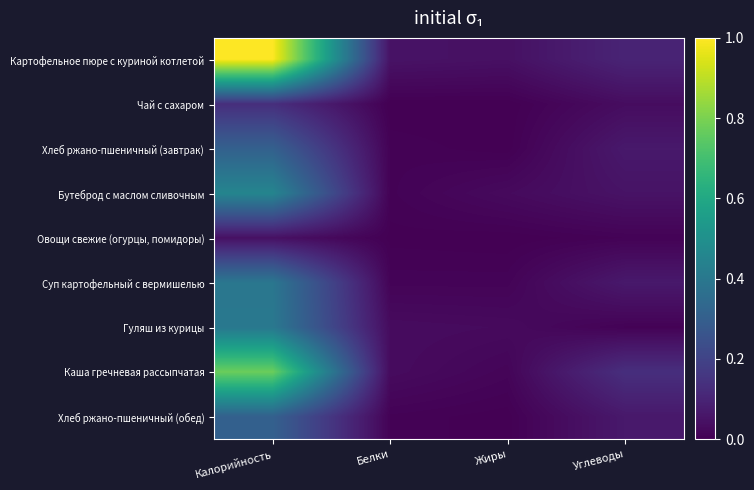

Reading right to left, what are all the values shown in this chart?

Картофельное пюре с куриной котлетой: Углеводы=0.1	Жиры=0.0	Белки=0.1	Калорийность=1.0
Чай с сахаром: Углеводы=0.0	Жиры=0.0	Белки=0.0	Калорийность=0.1
Хлеб ржано-пшеничный (завтрак): Углеводы=0.1	Жиры=0.0	Белки=0.0	Калорийность=0.3
Бутеброд с маслом сливочным: Углеводы=0.1	Жиры=0.0	Белки=0.0	Калорийность=0.5
Овощи свежие (огурцы, помидоры): Углеводы=0.0	Жиры=0.0	Белки=0.0	Калорийность=0.0
Суп картофельный с вермишелью: Углеводы=0.1	Жиры=0.0	Белки=0.0	Калорийность=0.4
Гуляш из курицы: Углеводы=0.0	Жиры=0.0	Белки=0.0	Калорийность=0.4
Каша гречневая рассыпчатая: Углеводы=0.1	Жиры=0.0	Белки=0.0	Калорийность=0.8
Хлеб ржано-пшеничный (обед): Углеводы=0.1	Жиры=0.0	Белки=0.0	Калорийность=0.3